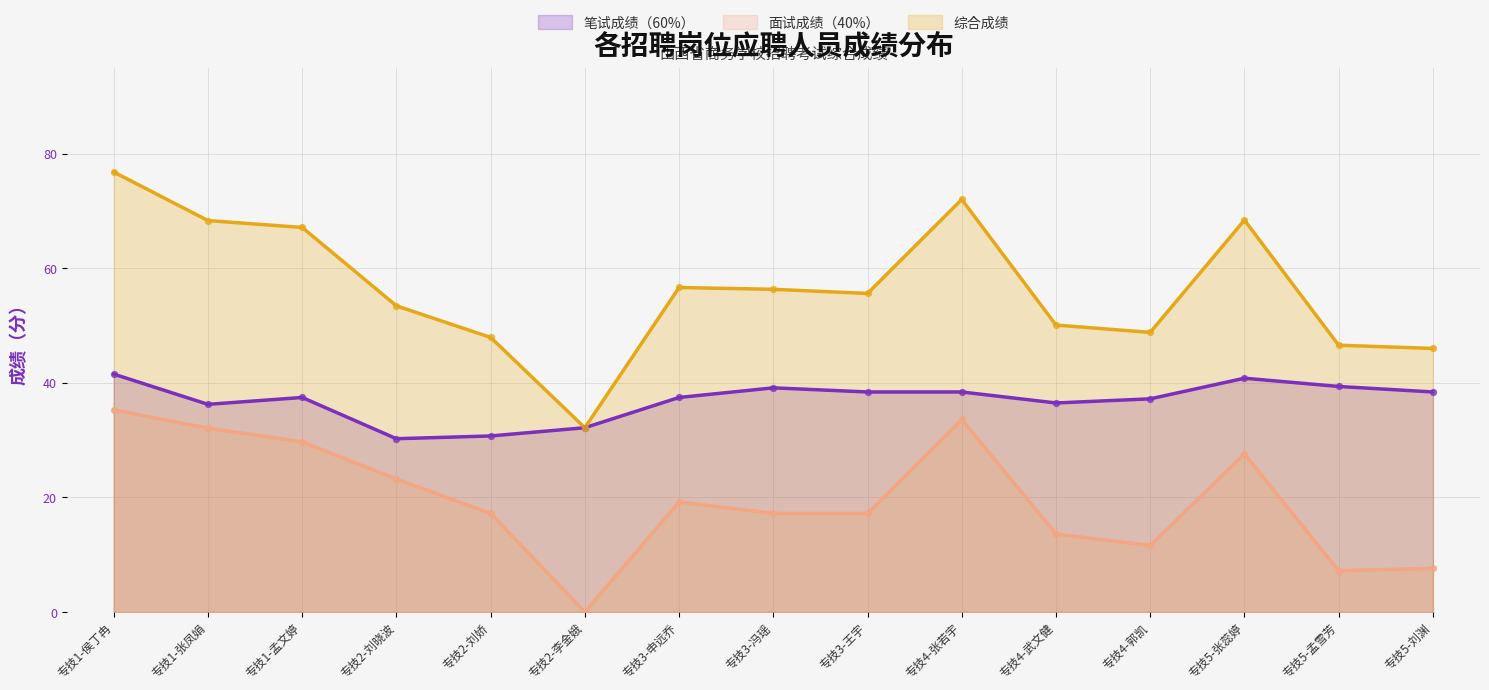

Is the value of 综合成绩 at 专技5-刘渊 greater than the value of 笔试成绩（60%） at 专技1-孟文婷?

Yes